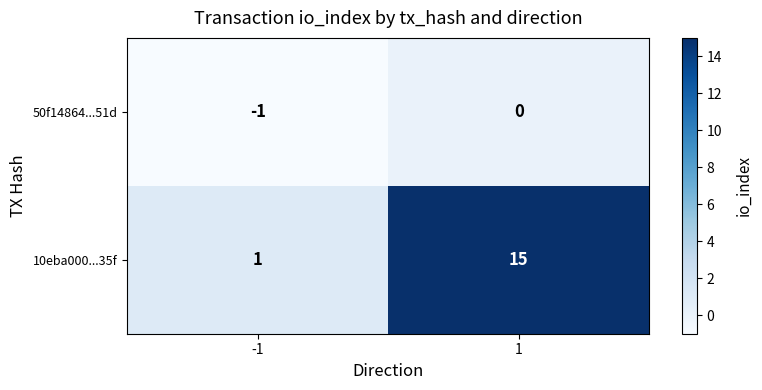

List the series in order of their overall mean, lowest first.

50f14864...51d, 10eba000...35f